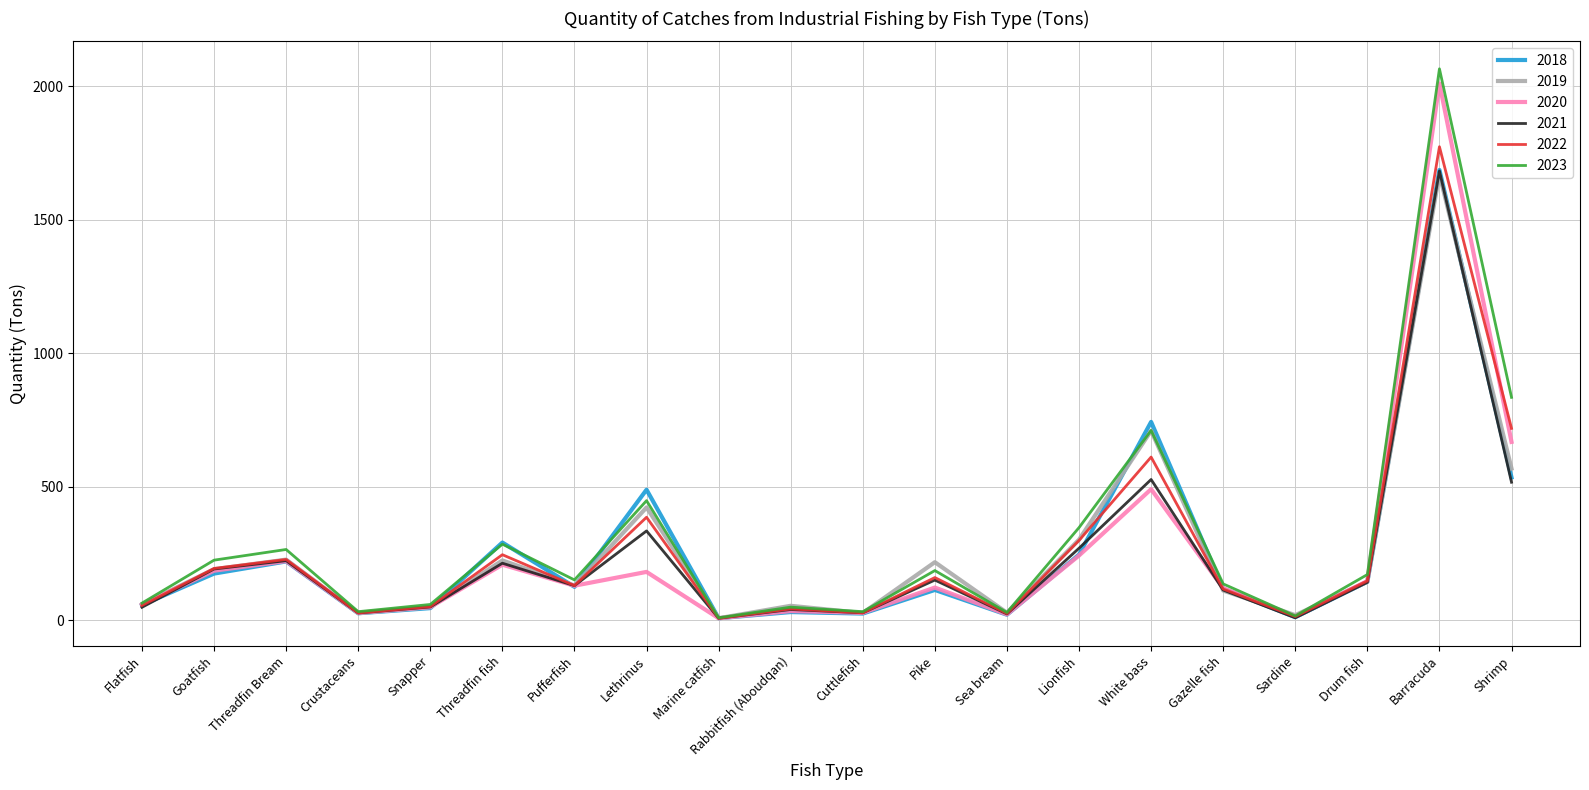

What is the maximum value shown in the chart?

2066.0